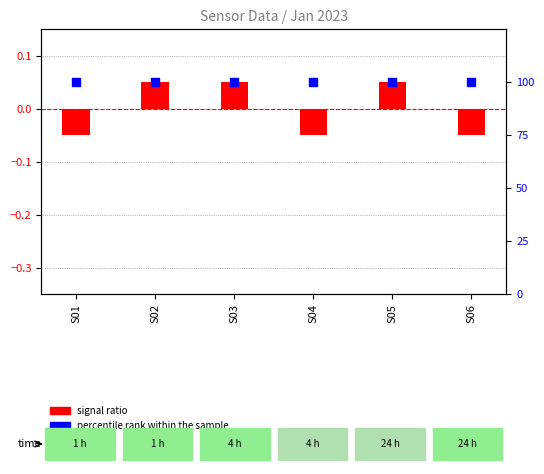

Which series reaches the minimum Y coordinate?

signal ratio